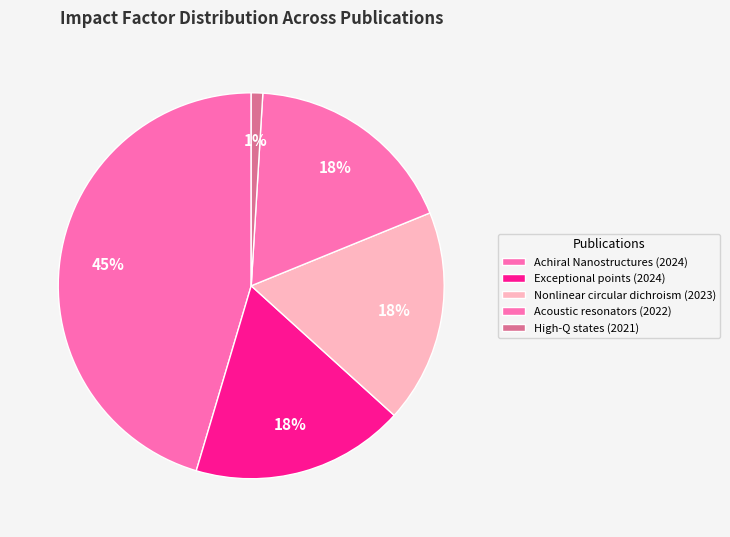

True or false: Achiral Nanostructures (2024) accounts for 59% of the total.

False